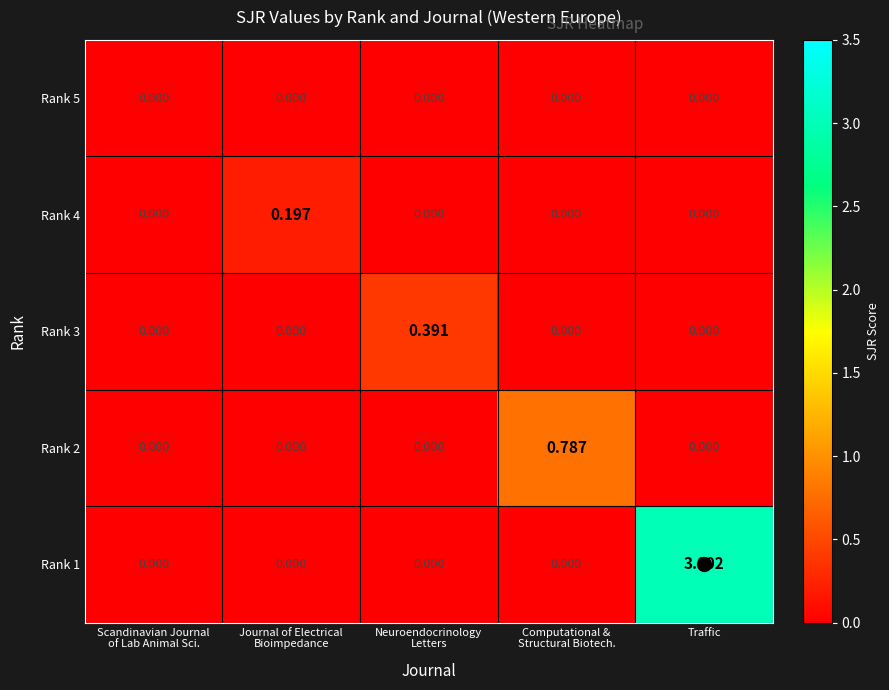

Which series changed the most between Scandinavian Journal
of Lab Animal Sci. and Neuroendocrinology
Letters?

Rank 3